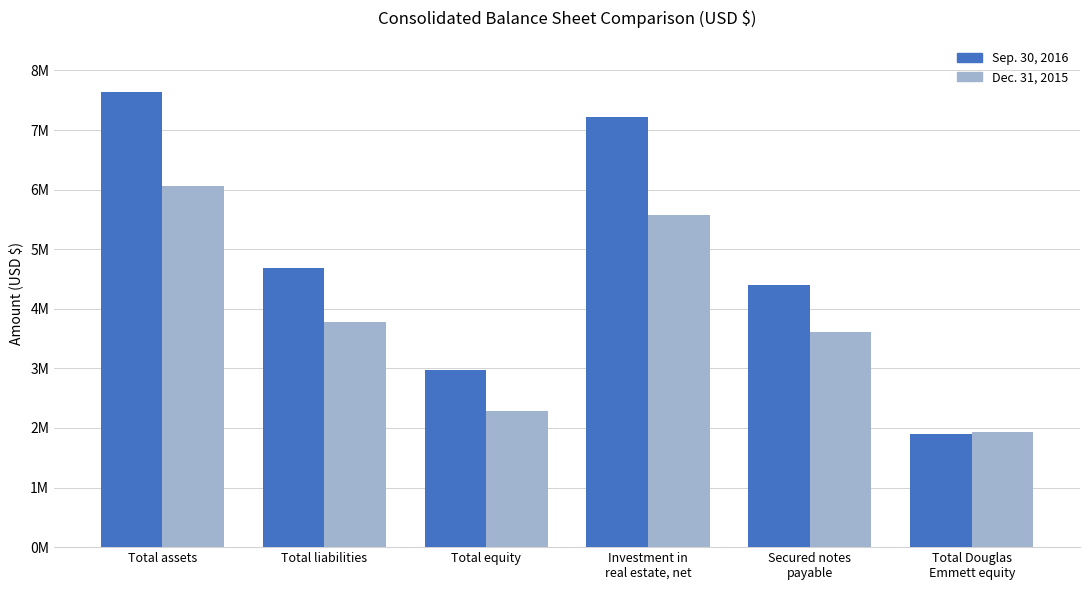

Reading left to right, transcribe all the data shown in this chart.

Sep. 30, 2016: 7645273	4678232	2967041	7226722	4401851	1892177
Dec. 31, 2015: 6066161	3784613	2281548	5578011	3611276	1926211